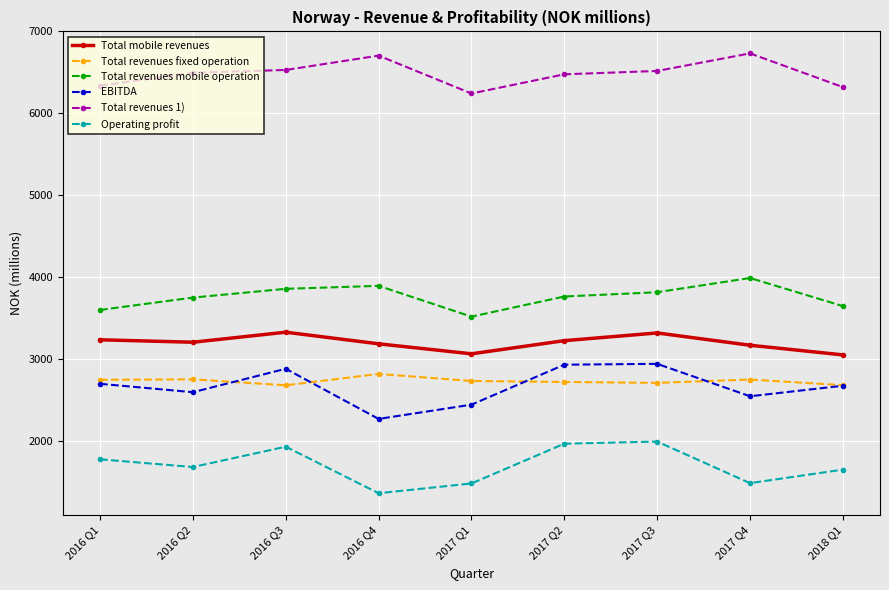

What is the difference between the Total revenues mobile operation values at 2017 Q1 and 2016 Q1?

81.8